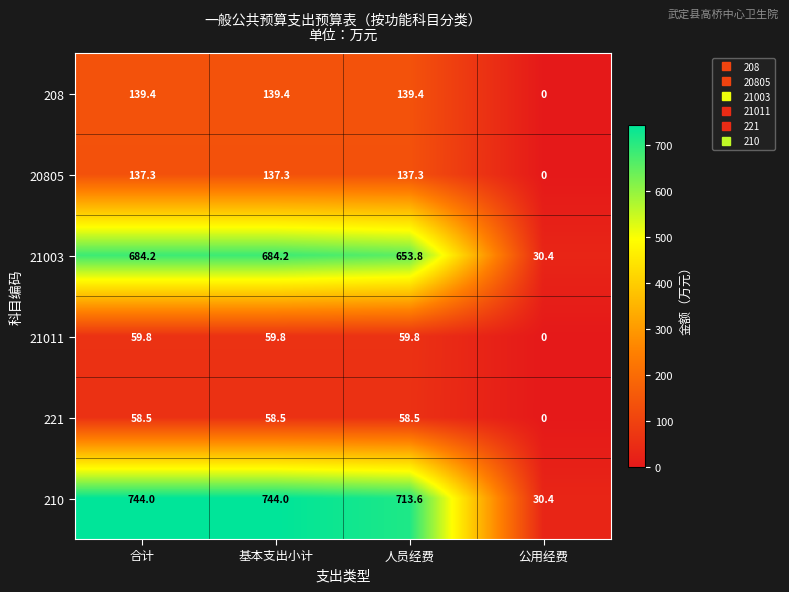

What is the difference between the second highest and minimum values in the 20805 series?

137.3